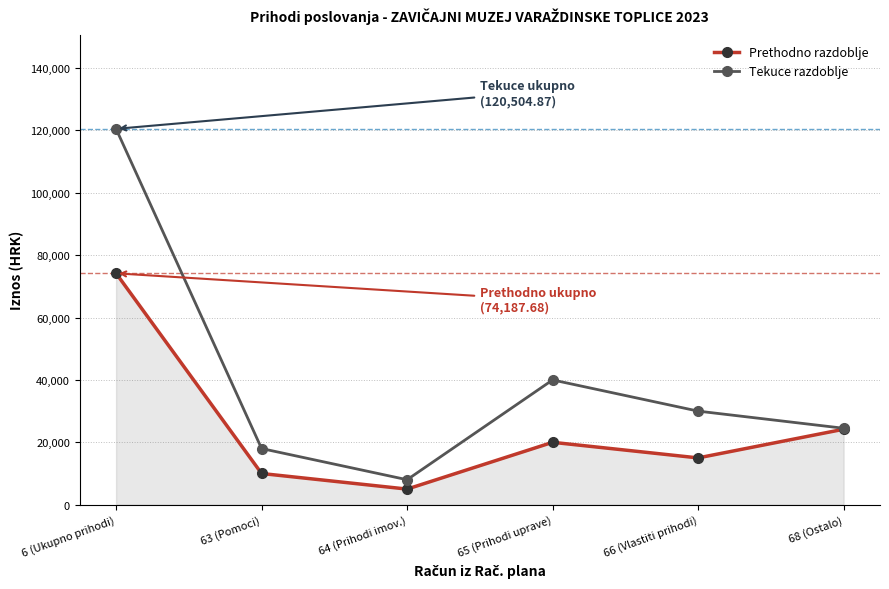

At 66 (Vlastiti prihodi), list the series in order from smallest to largest.

Prethodno razdoblje, Tekuce razdoblje